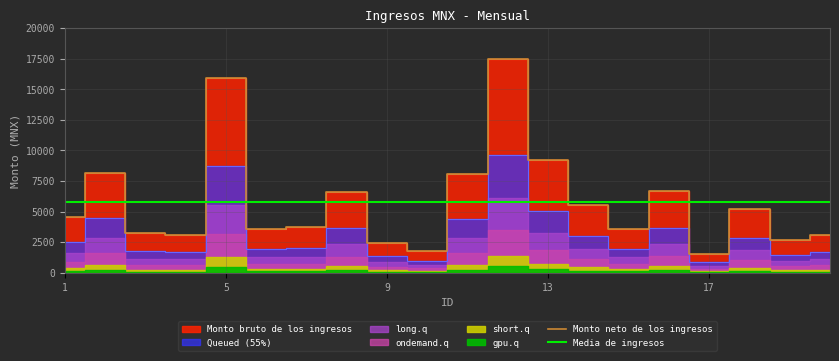

Where is Monto bruto de los ingresos nearest to the value 9502?

13